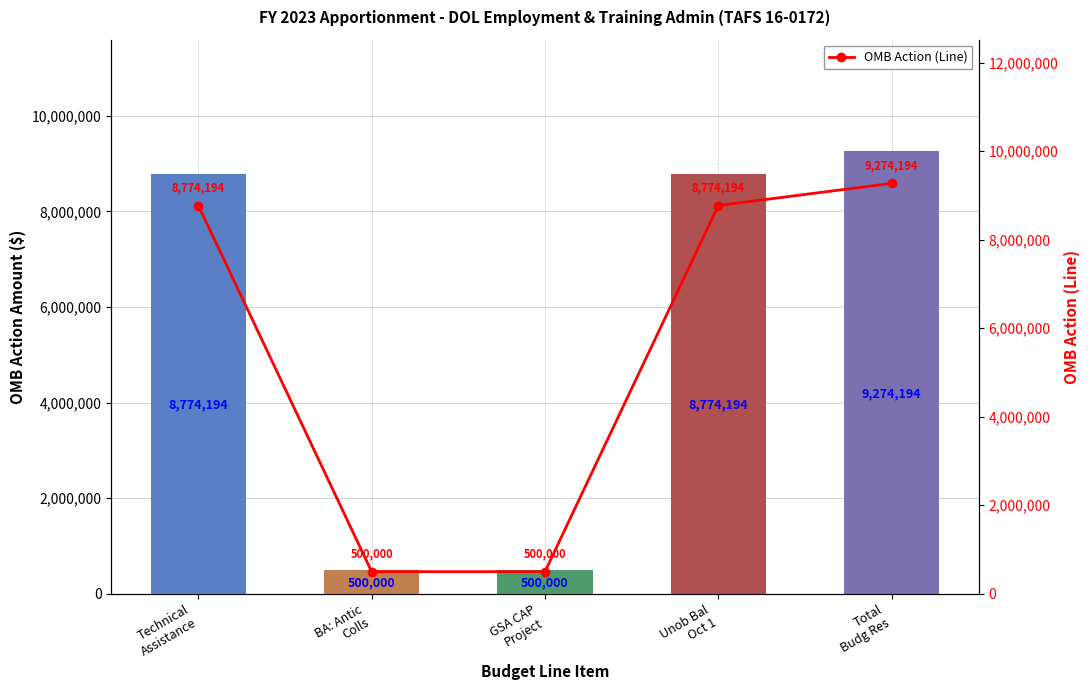

What position from the right is Total
Budg Res?

1